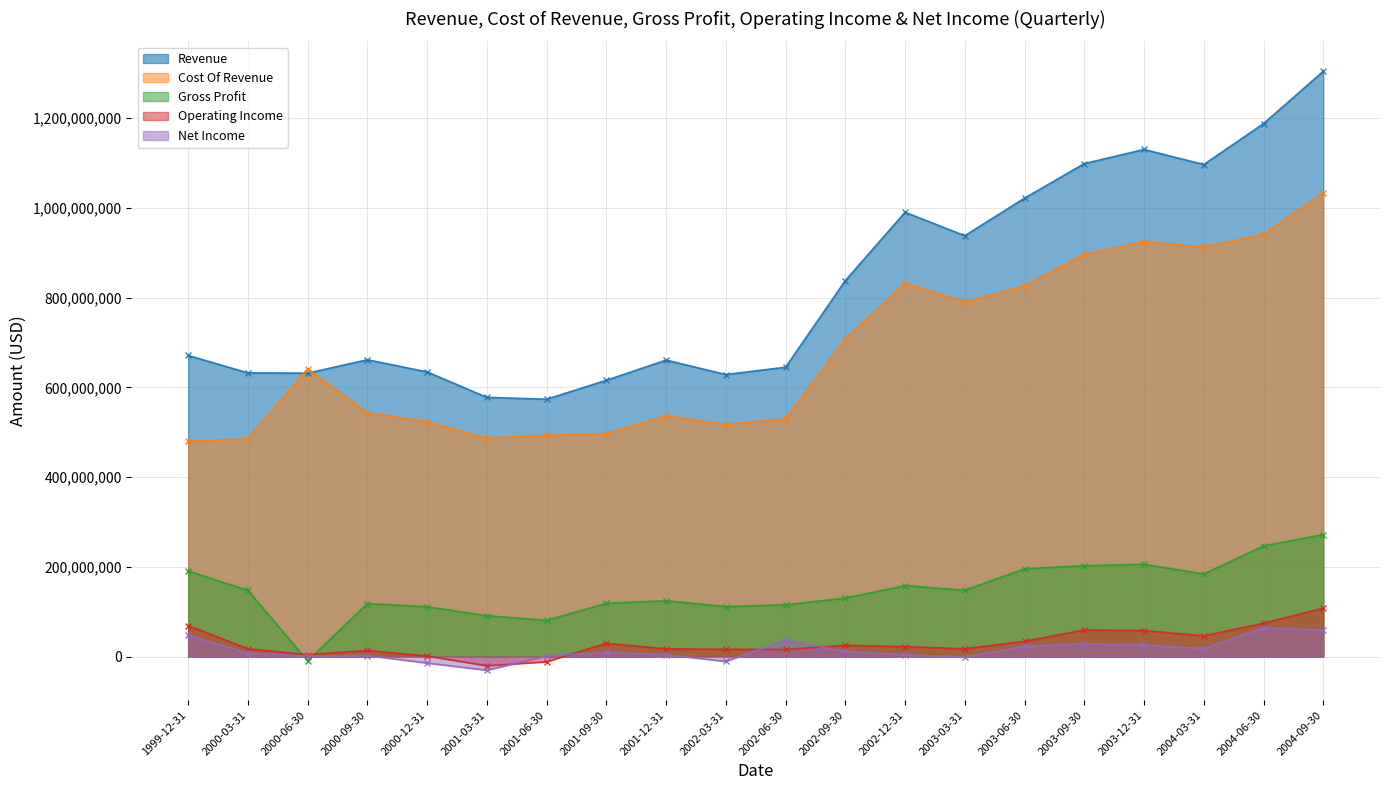

What is the label of the 15th point from the left?

2003-06-30